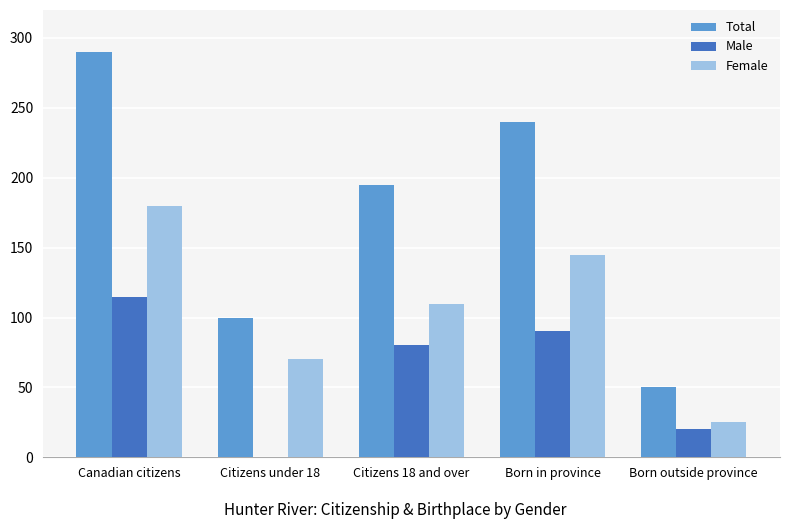

What is the total value across all series at Canadian citizens?

585